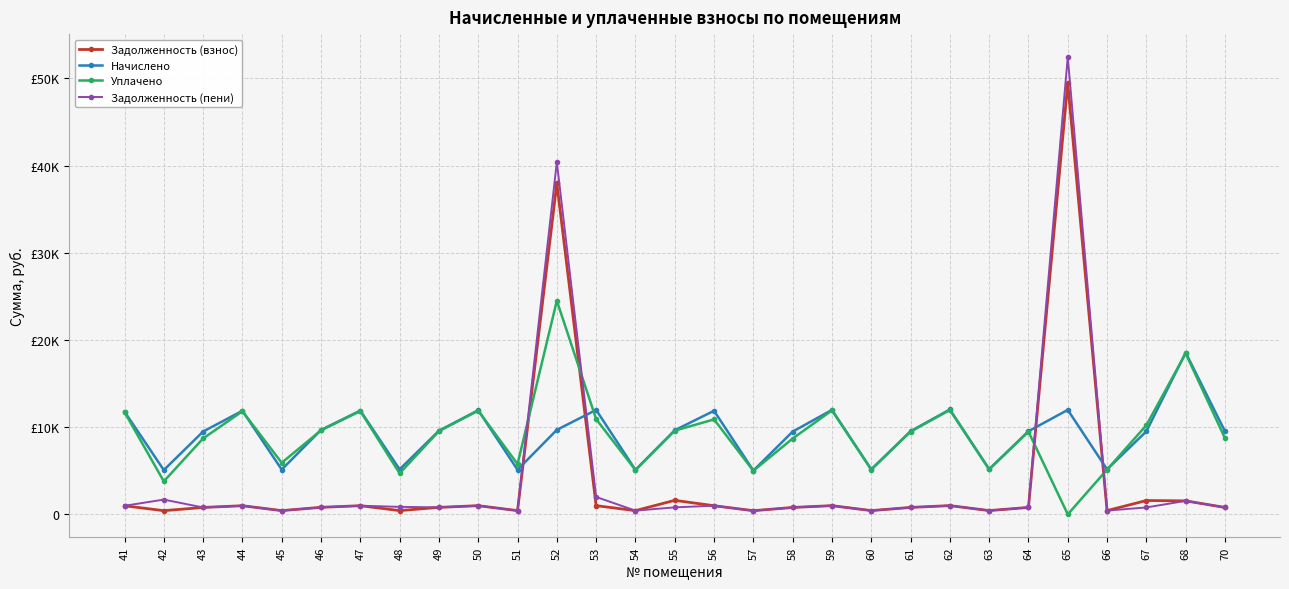

List the series in order of their peak value, lowest first.

Начислено, Уплачено, Задолженность (взнос), Задолженность (пени)